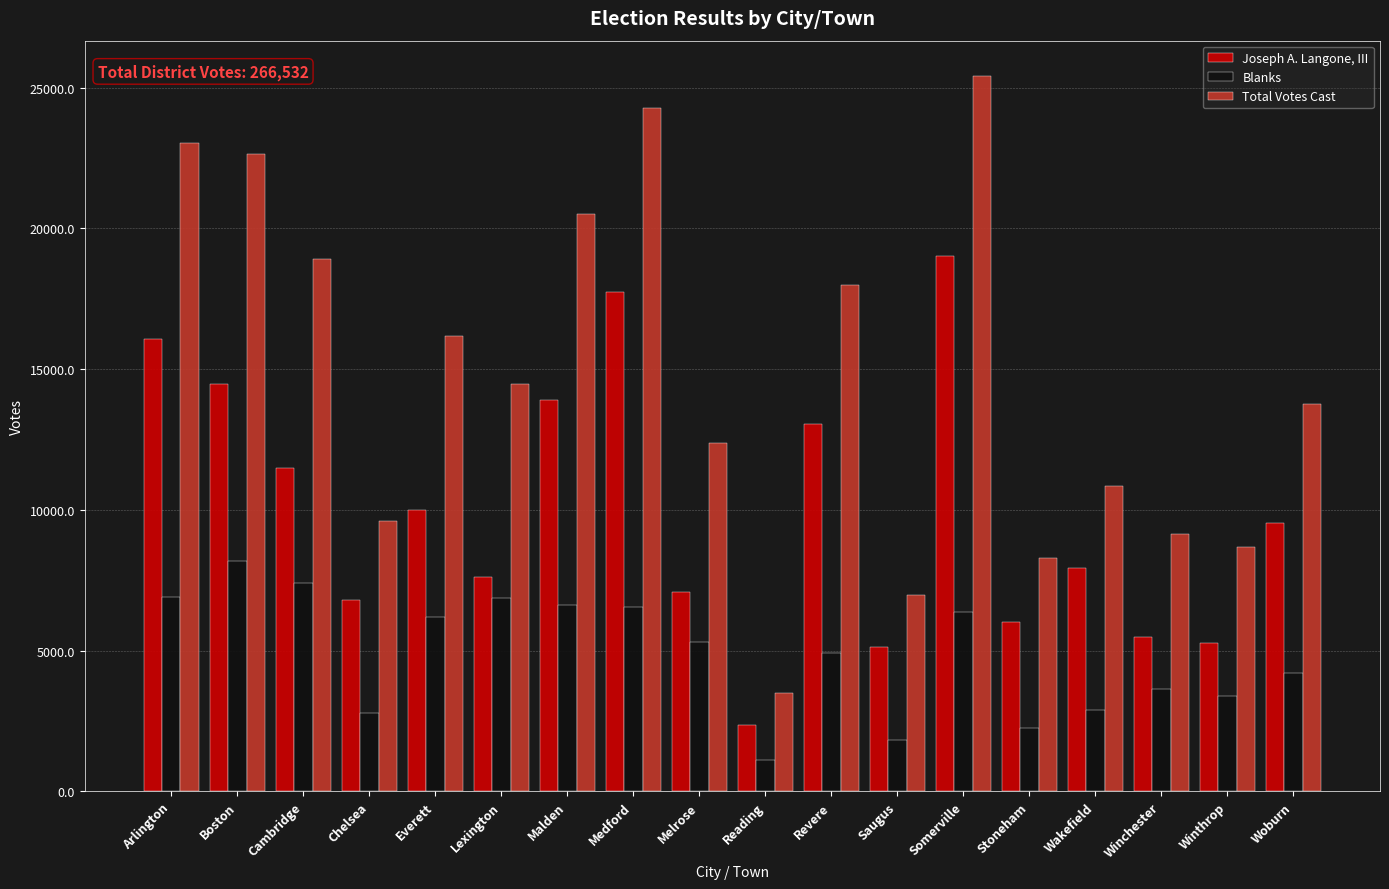

The value of Total Votes Cast at Arlington is 8750. True or false?

False